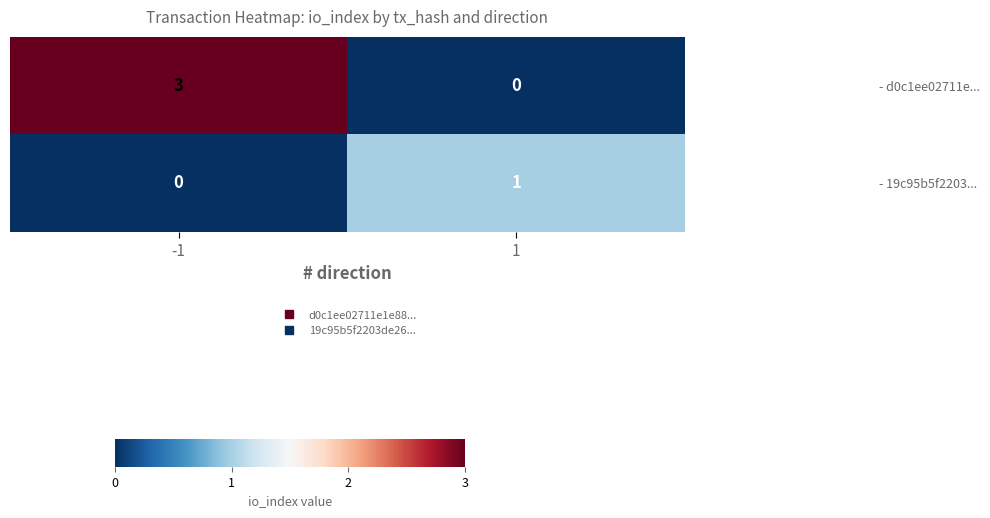

The - 19c95b5f2203... series shows 2 at 1. True or false?

False